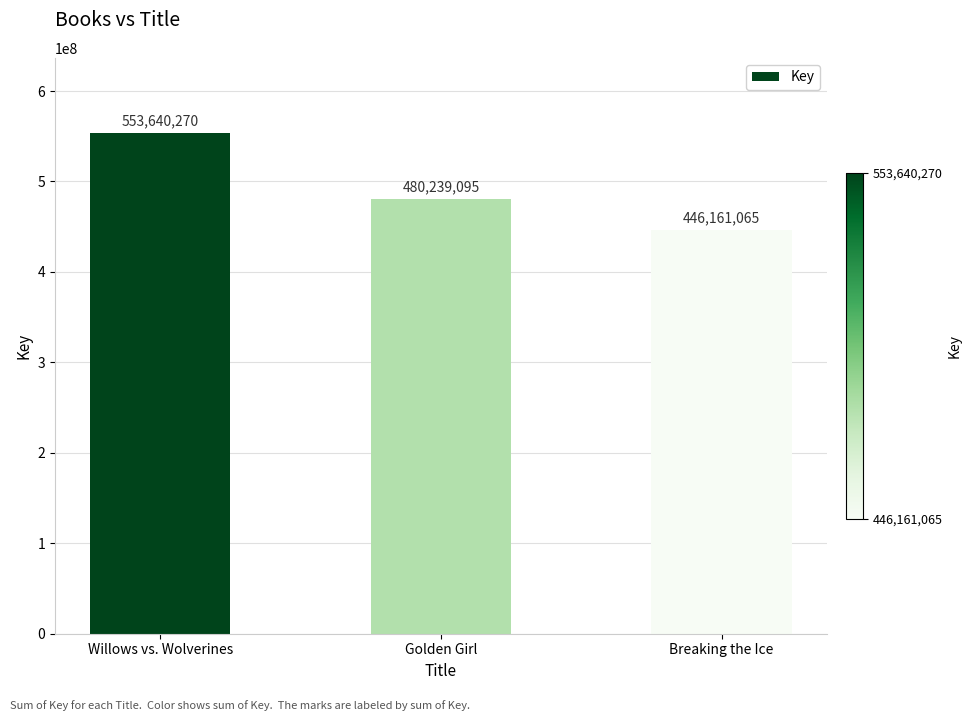

What is the change in value from Willows vs. Wolverines to Golden Girl?

-73401175